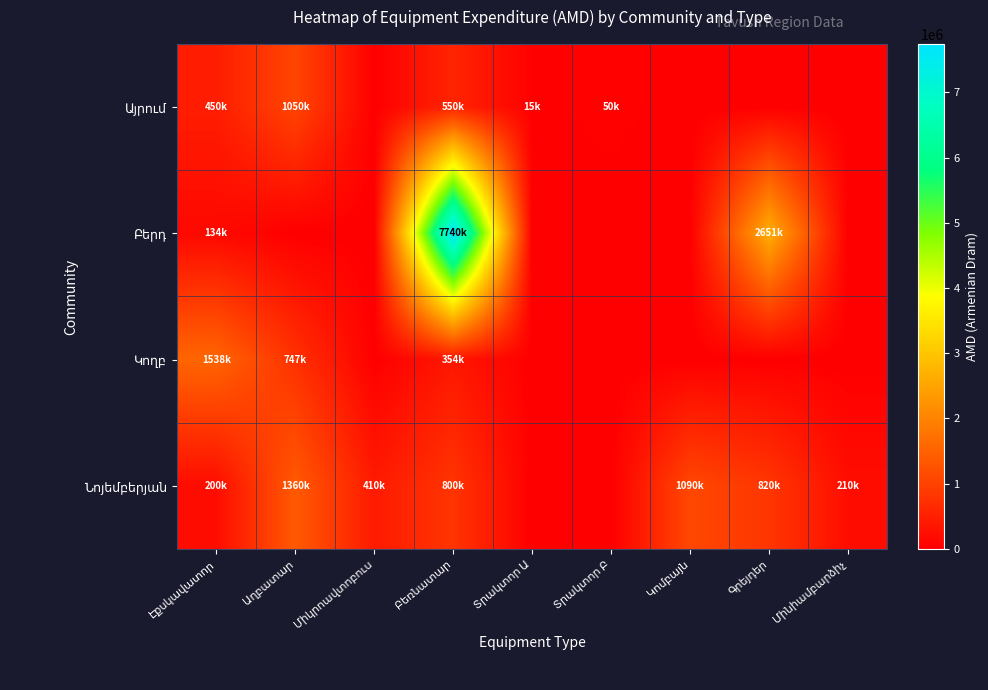

The Կողբ series shows 0 at Տրակտոր Բ. True or false?

True